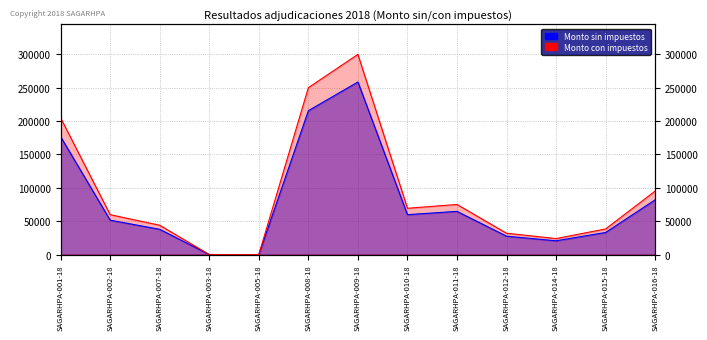

True or false: Monto sin impuestos has a value of 47426.0 at SAGARHPA-012-18.

False